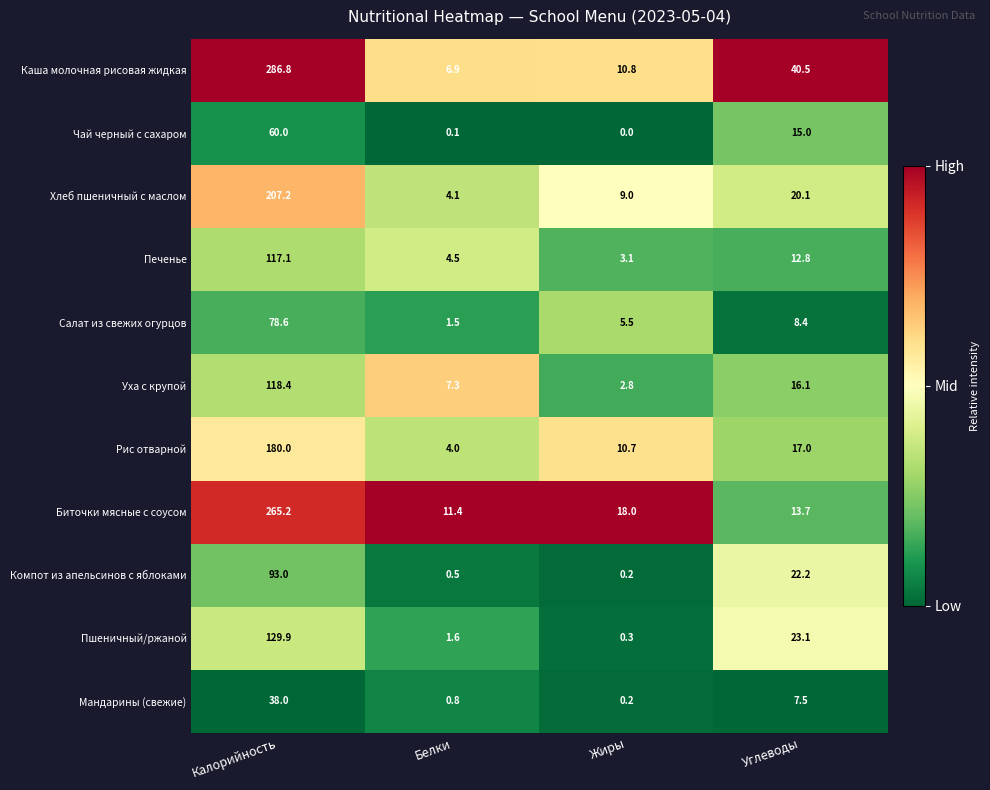

What is the spread (max minus min) of values at Калорийность?

248.8